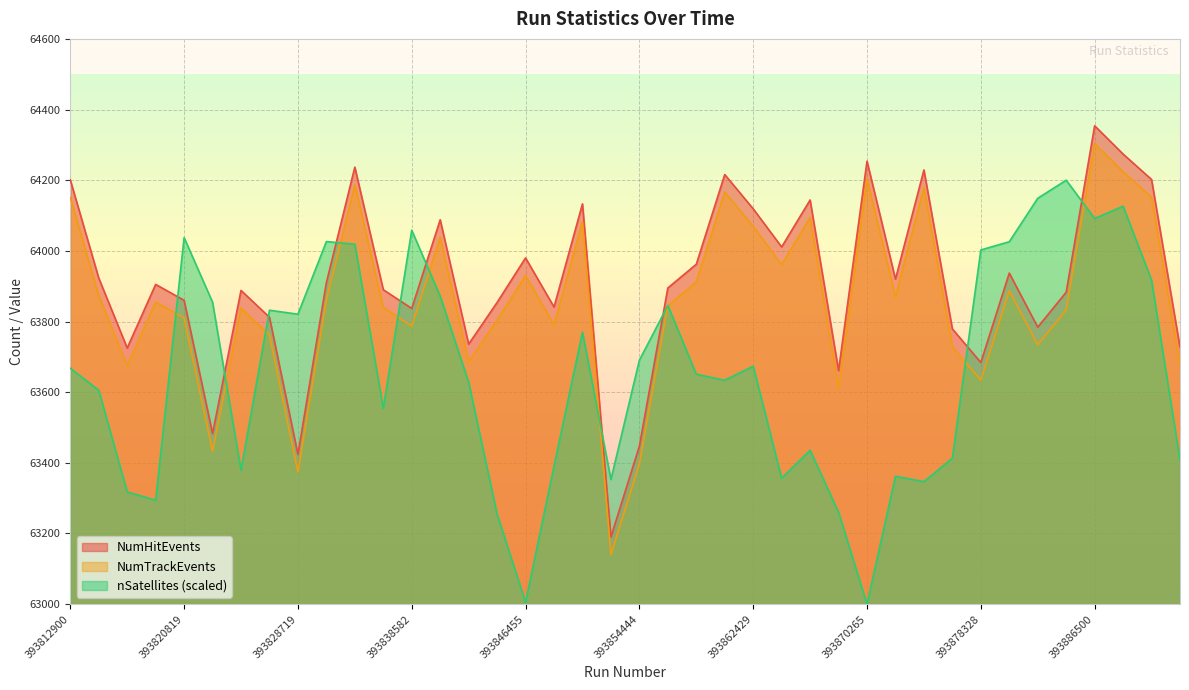

At which label does nSatellites reach its minimum?

393870265